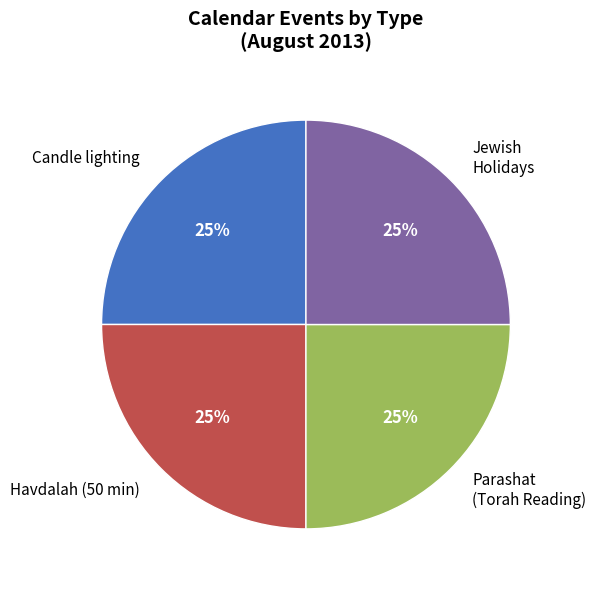

Is it true that Candle lighting is 32% of the pie?

False